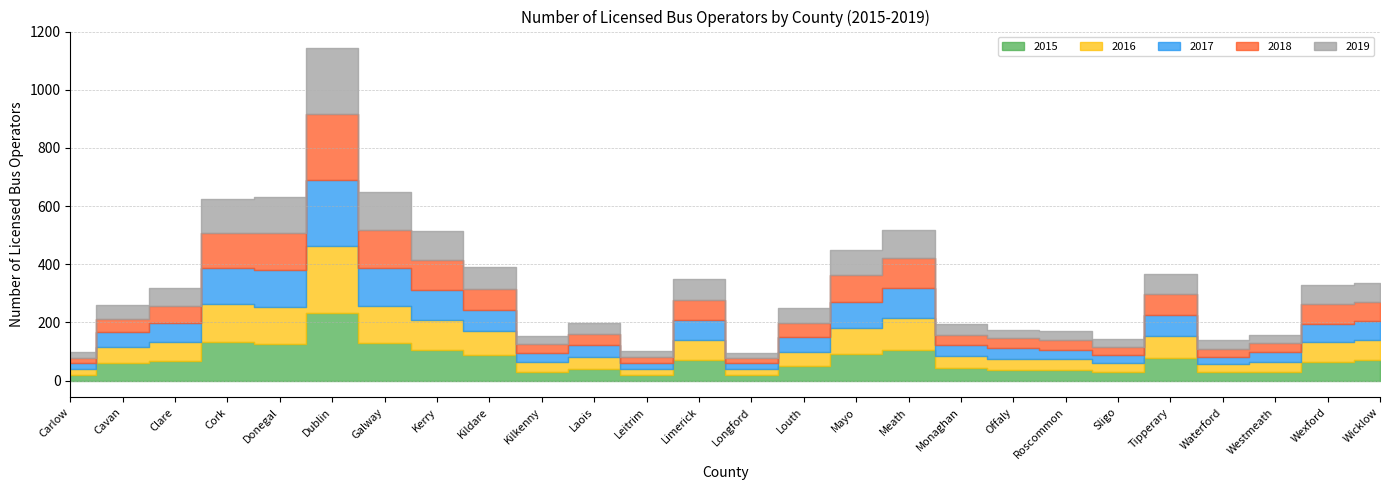

Which series has the largest total across all categories?

2015